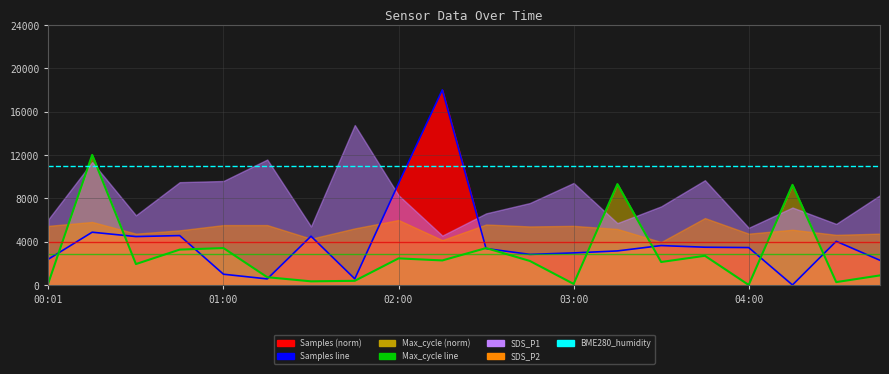

Is it true that BME280_humidity equals 5787.3 at 17?

False